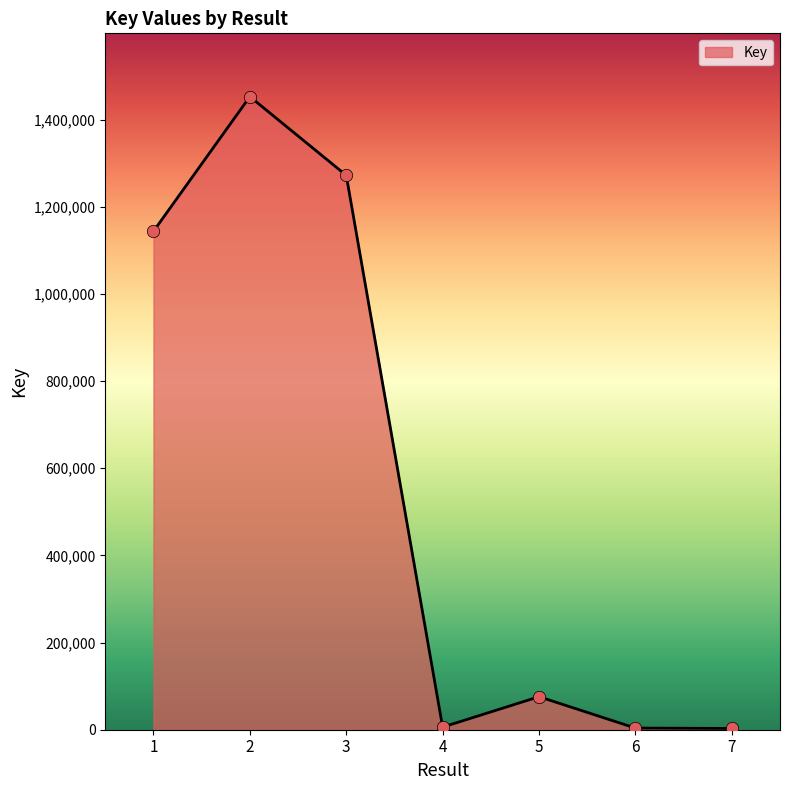

What is the ratio of the value at 1 to the value at 7?

393.7